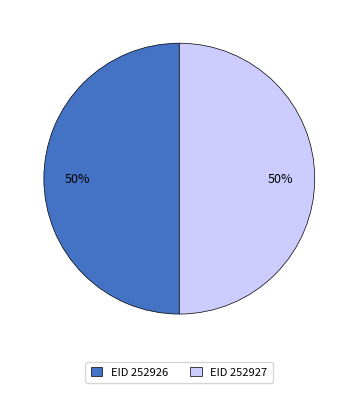

True or false: EID 252926 accounts for 50% of the total.

True